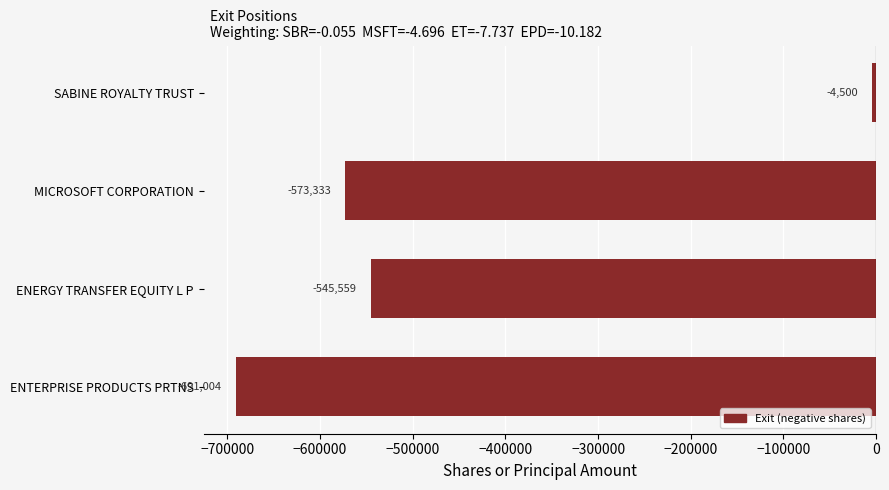

At which label is the value closest to -347752?

ENERGY TRANSFER EQUITY L P